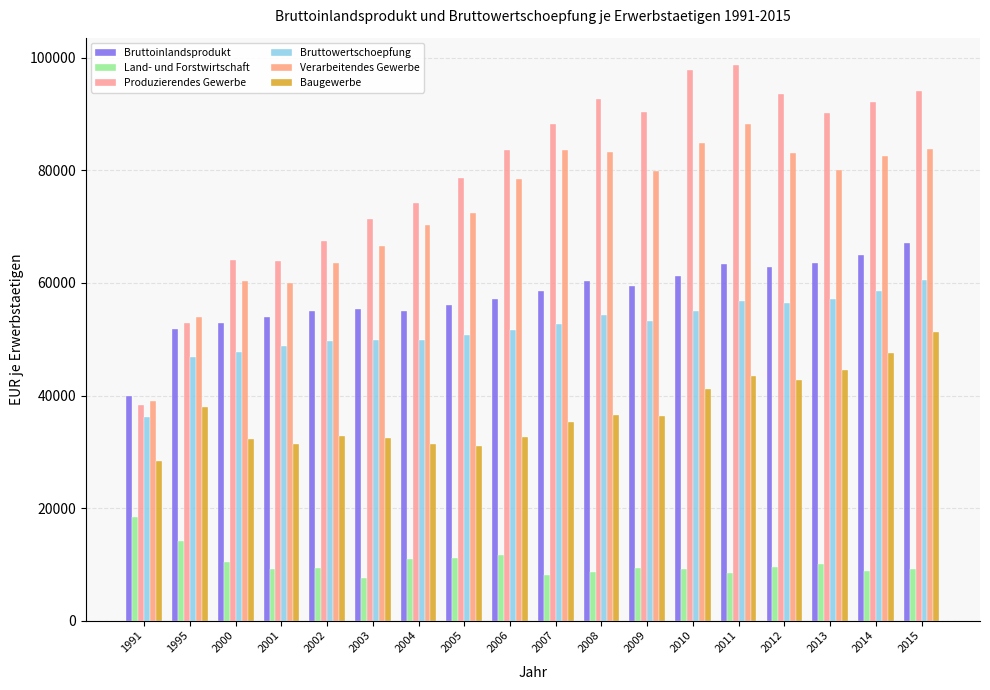

What is the total value across all series at 2001?

267432